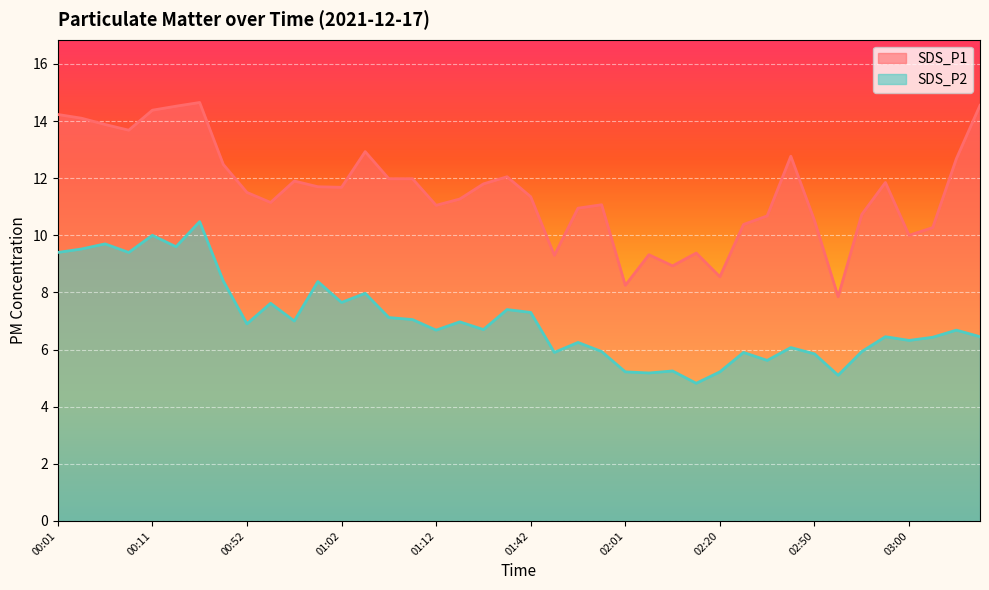

Where does the SDS_P1 series first go above 11?

00:01